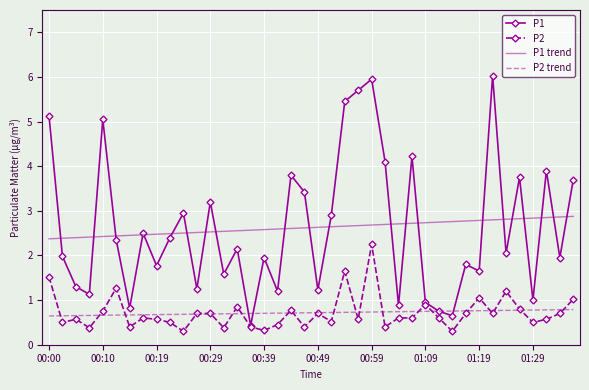

List the series in order of their peak value, lowest first.

P2 trend, P2, P1 trend, P1